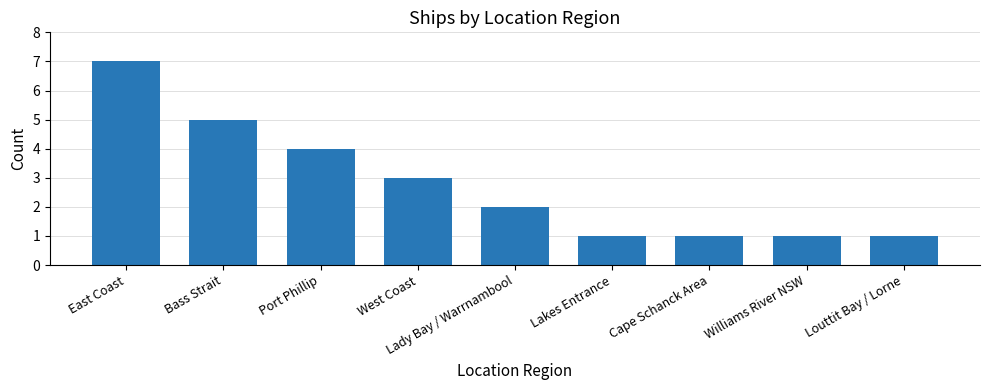

True or false: the data shows 1 at Lakes Entrance.

True